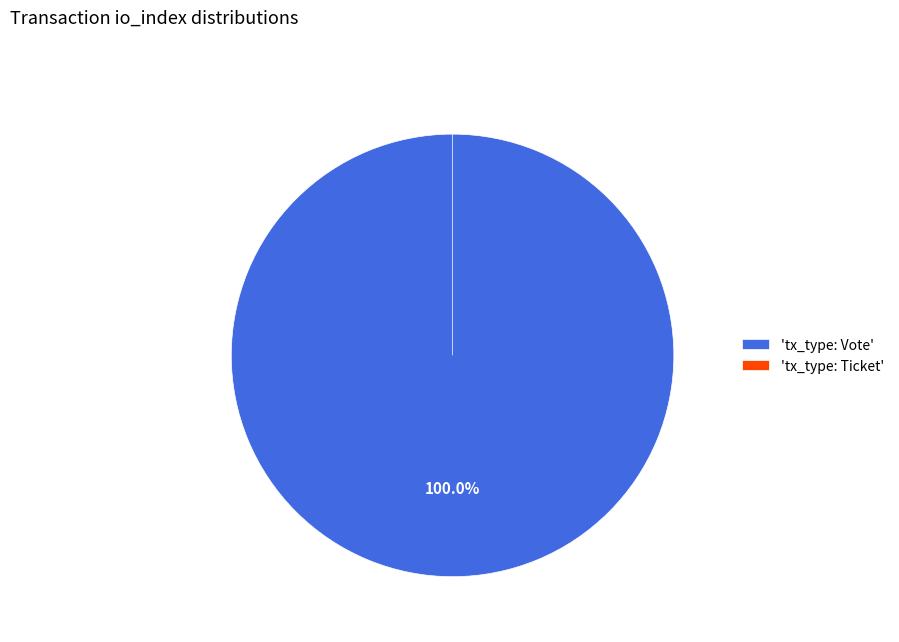

What is the total percentage of tx_type: Vote and tx_type: Ticket?

100.0%